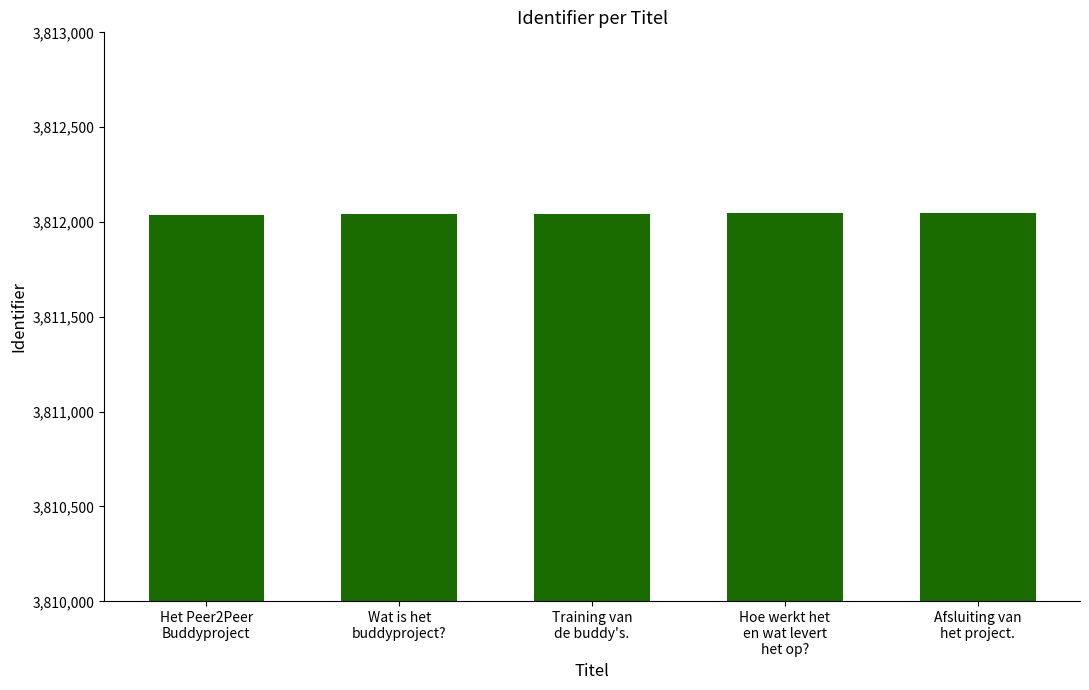

What is the sum of all values?

19060217